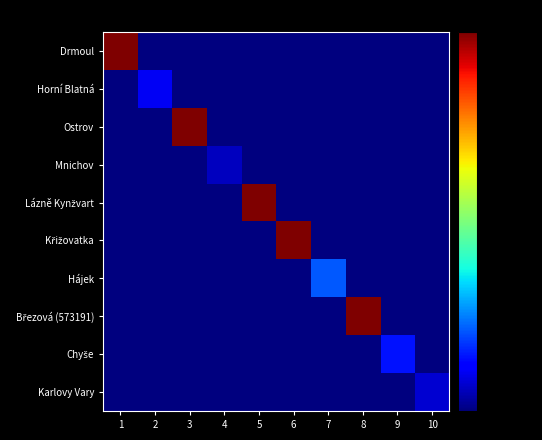

Count the number of categories in the chart.

10